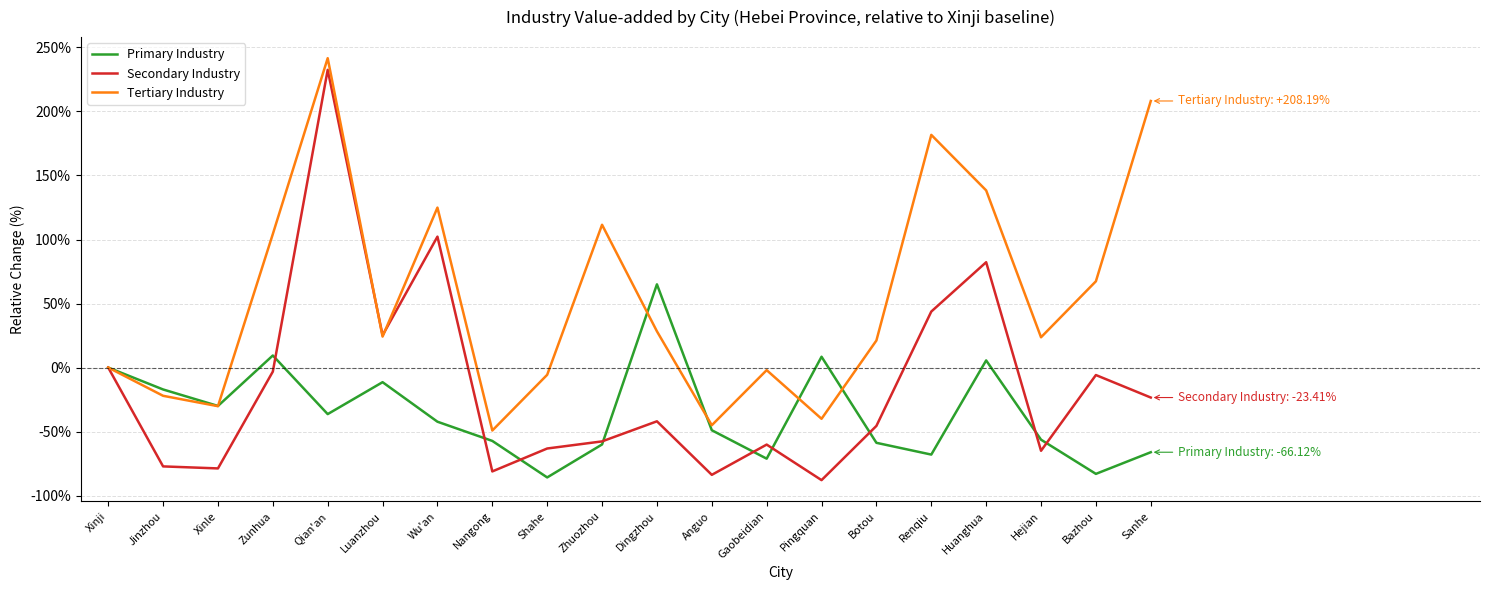

What is the approximate value of Secondary Industry at Pingquan?

-87.9